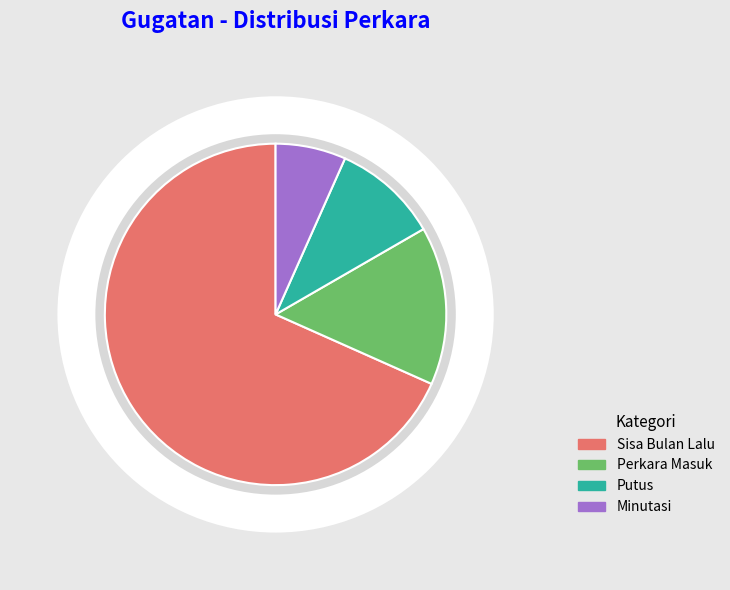

What portion of the pie excludes Permohonan UU AP?

100.0%